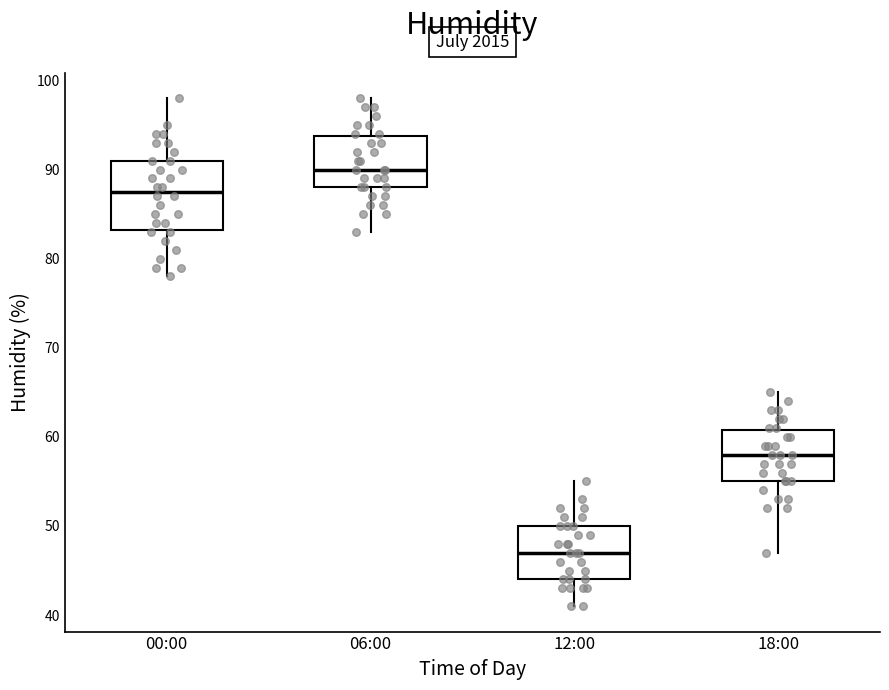

Where does the median line of the box for 06:00 sit on the y-axis? The values are not printed on the chart, so give them approximately, as read against the axis.

90